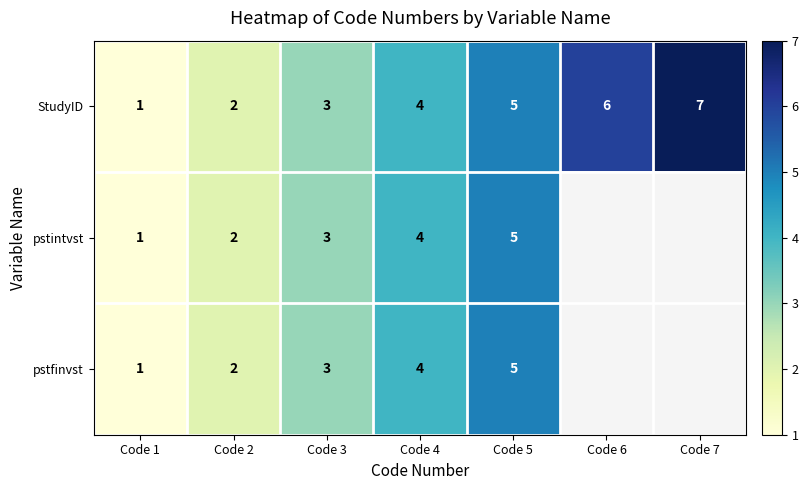

What is the sum of the pstintvst values at Code 5 and Code 2?

7